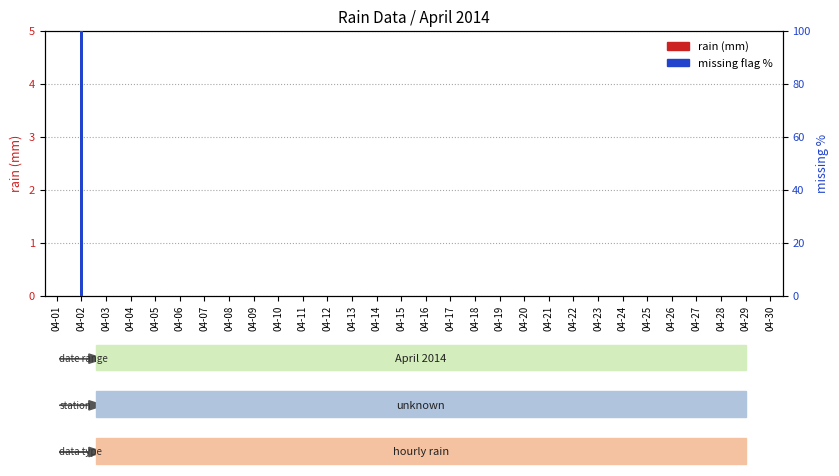

List the series in order of their peak value, lowest first.

rain (mm), missing flag %